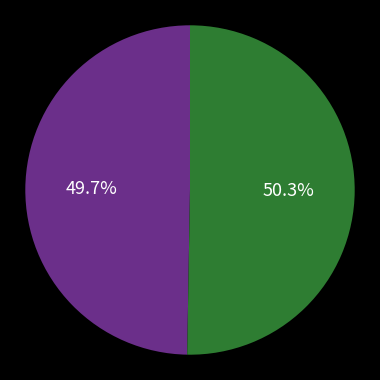

Does any single category account for the majority?

Yes